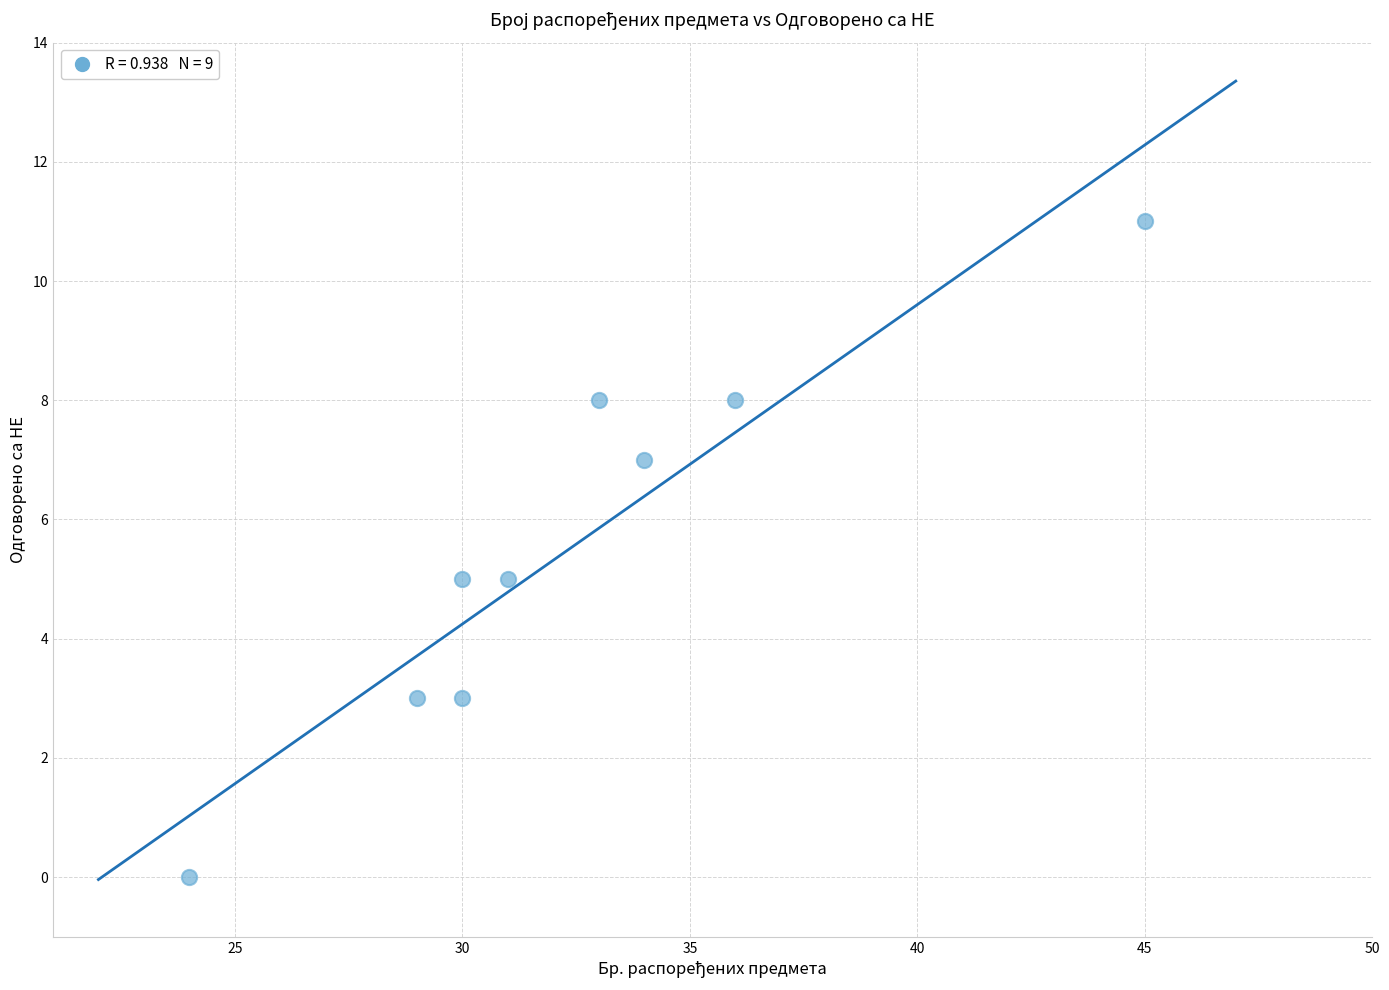

What is the average Y value?

6